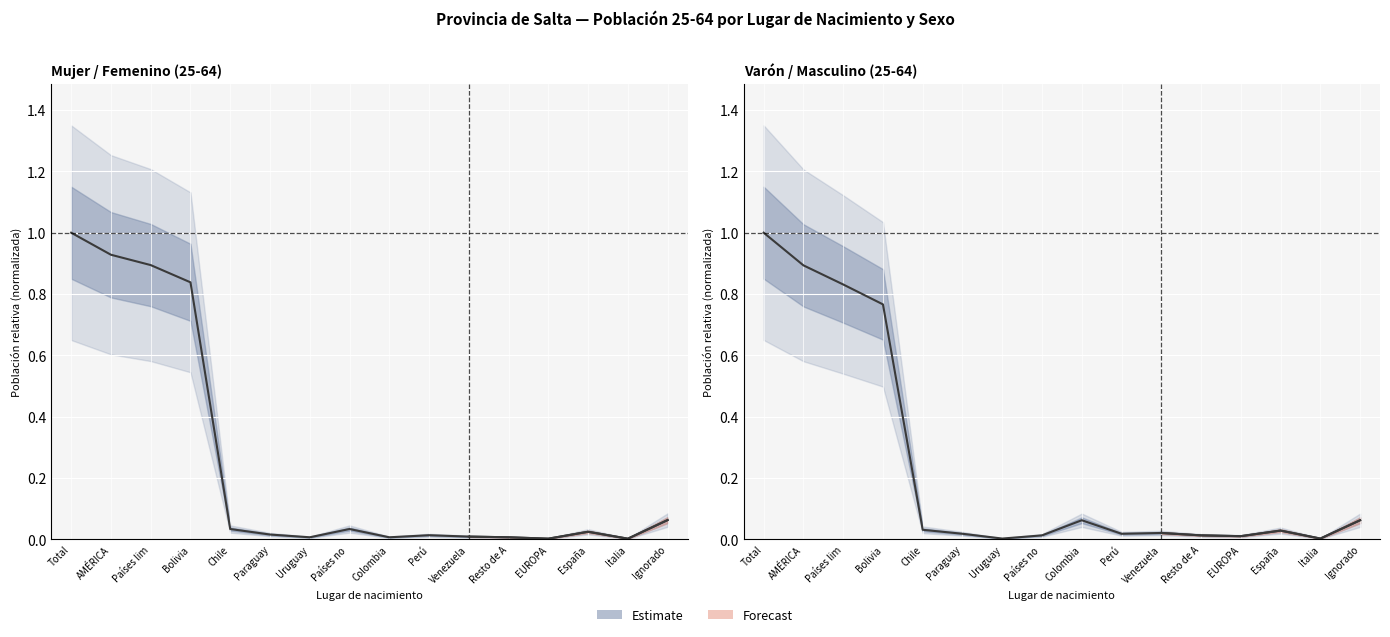

What is the sum of all Mujer / Femenino (25-64) values?

3.9